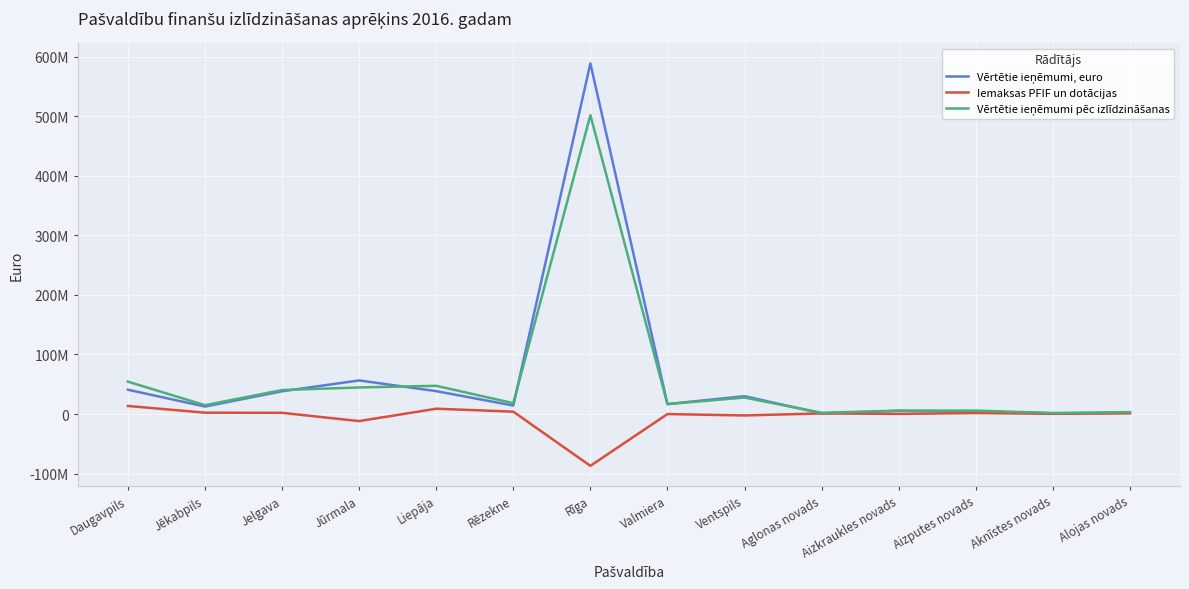

What is the difference between the highest and lowest values at Valmiera?

16742586.2